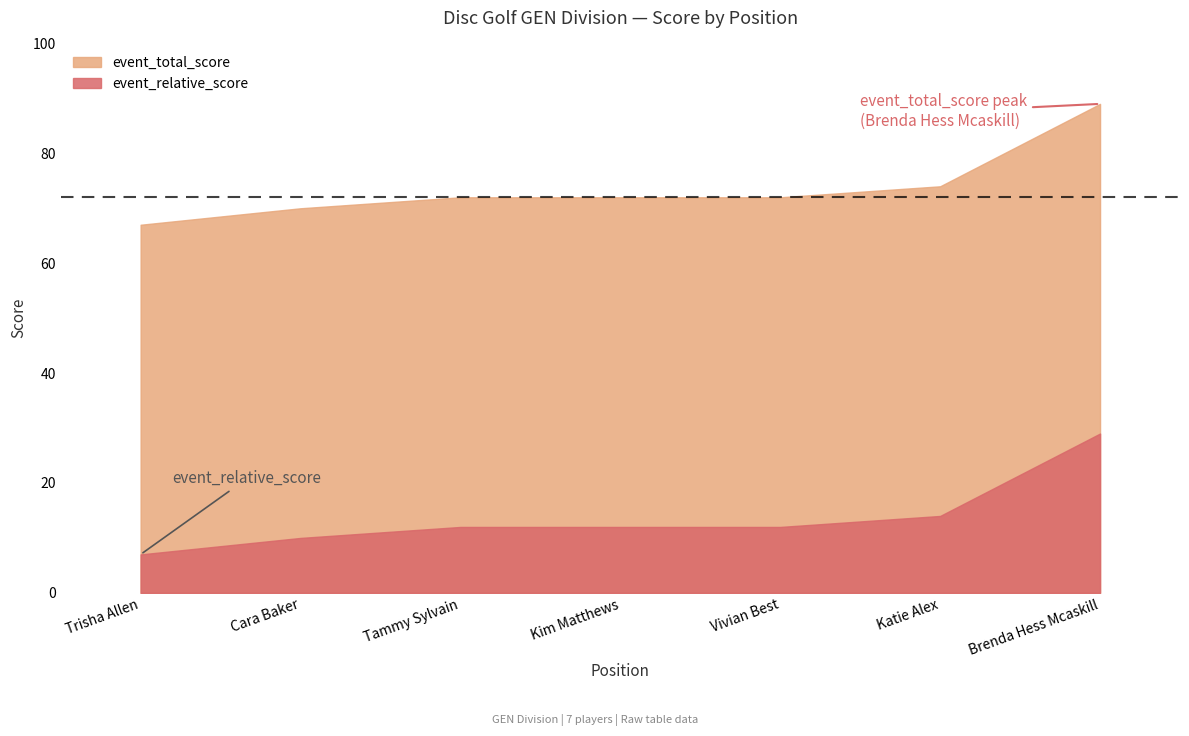

True or false: event_total_score has more than 2 points higher than both neighbors.

False